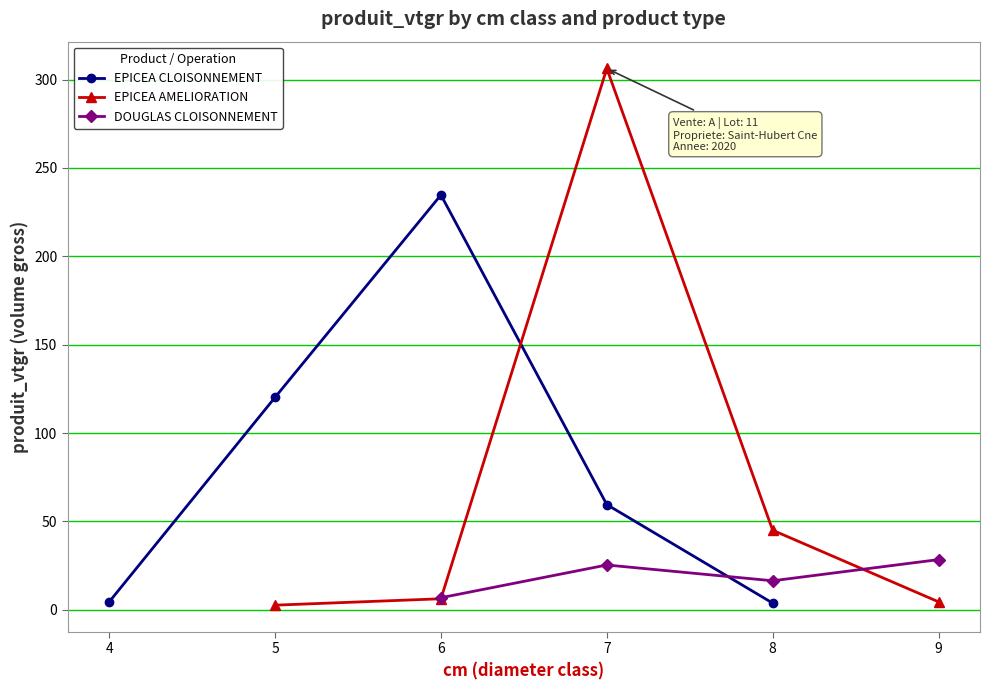

True or false: EPICEA CLOISONNEMENT has a value of 3.8 at 8.

True